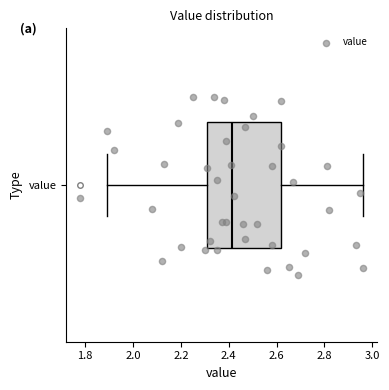

Where does the right whisker of the box for value end on the x-axis? The values are not printed on the chart, so give them approximately, as read against the axis.

2.96